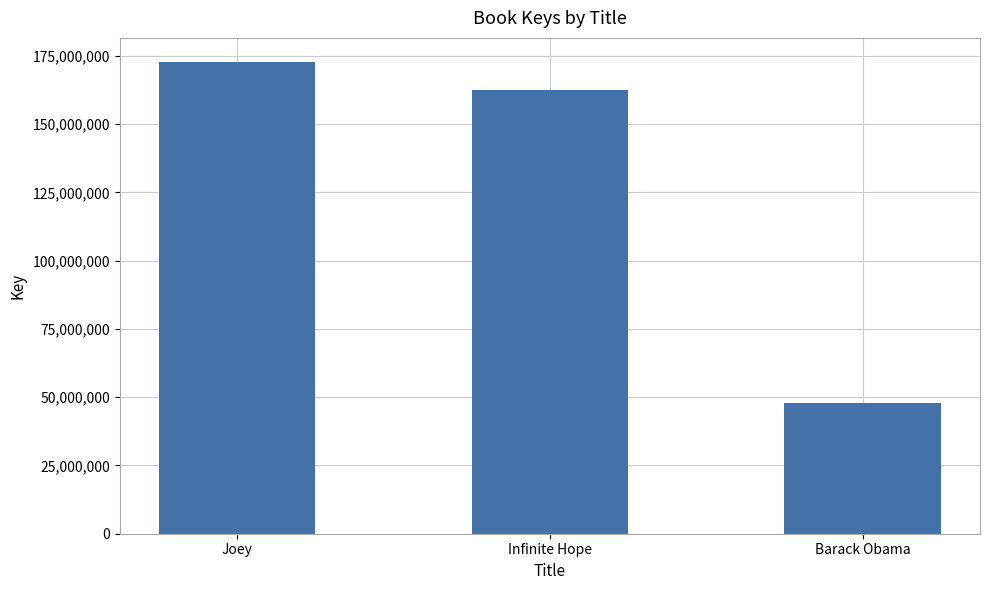

Which has a higher value, Barack Obama or Infinite Hope?

Infinite Hope